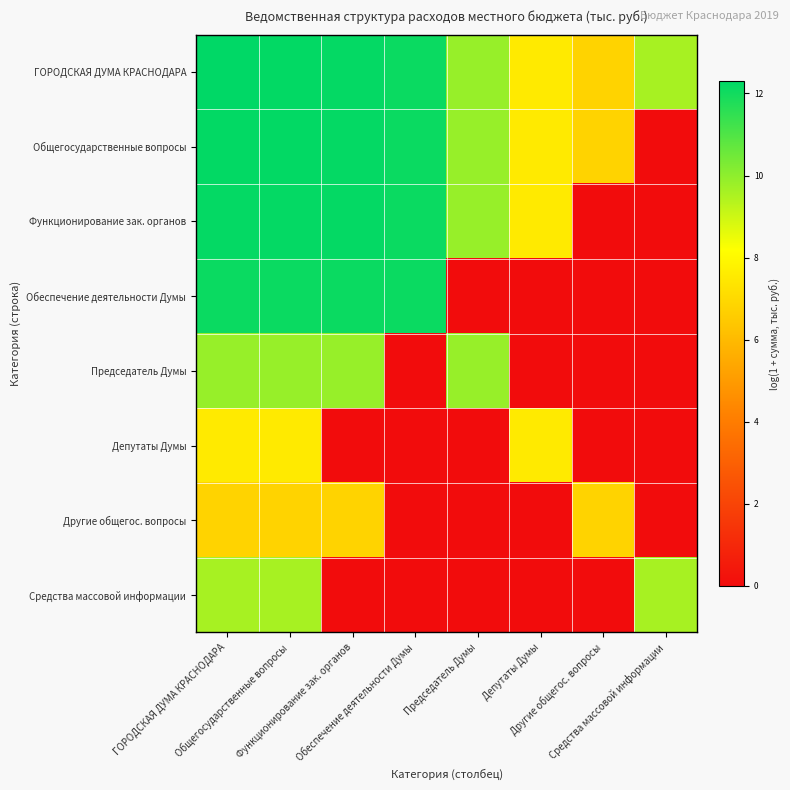

At which category does the chart reach its minimum across all series?

Средства массовой информации